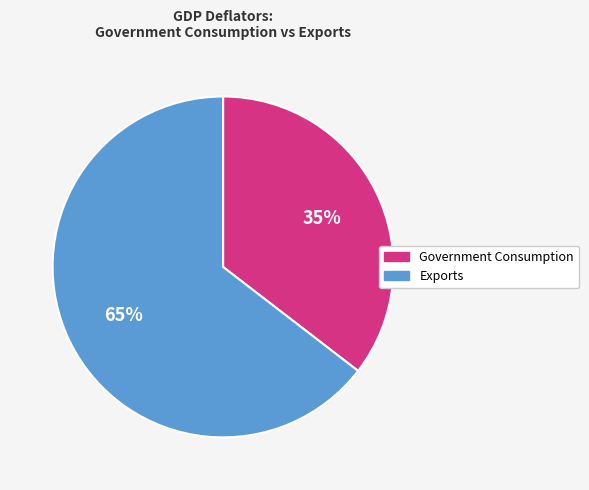

What is the largest slice in the pie chart?

Exports